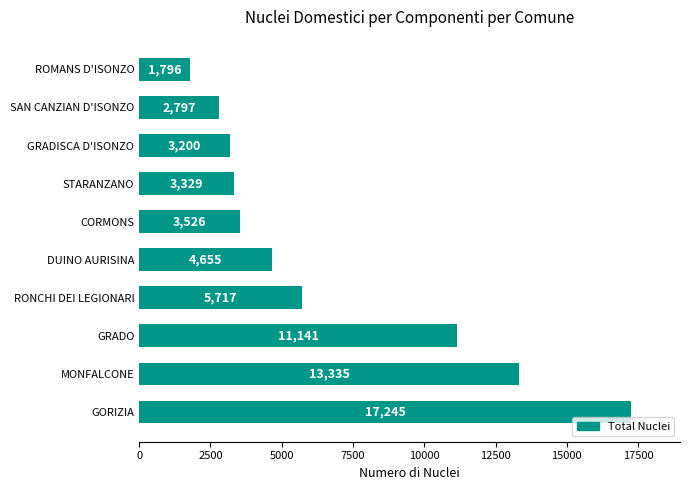

What is the approximate value at STARANZANO?

3329